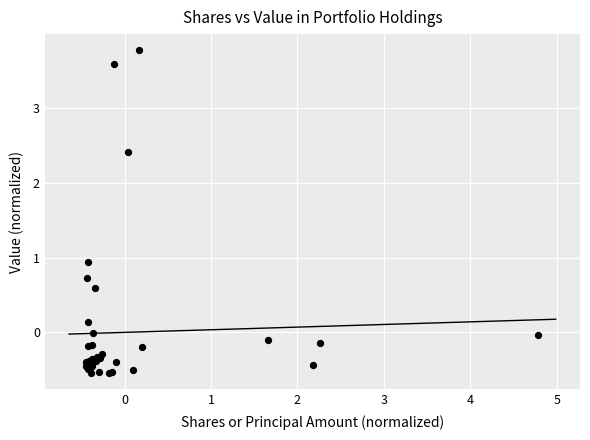

What Y value in the scatter plot is closest to 1?

0.9